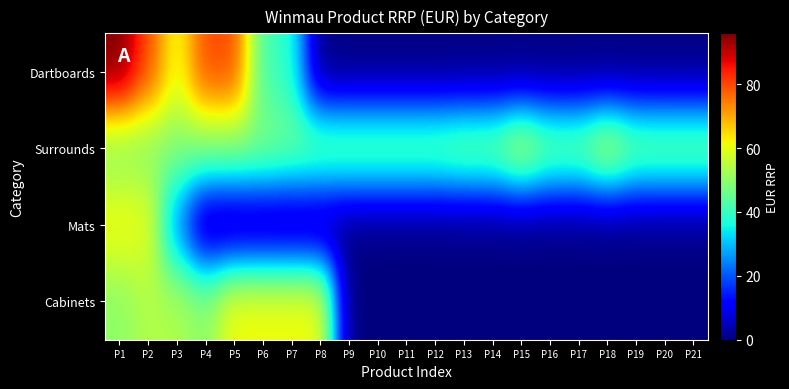

What is the greatest value displayed?

96.0